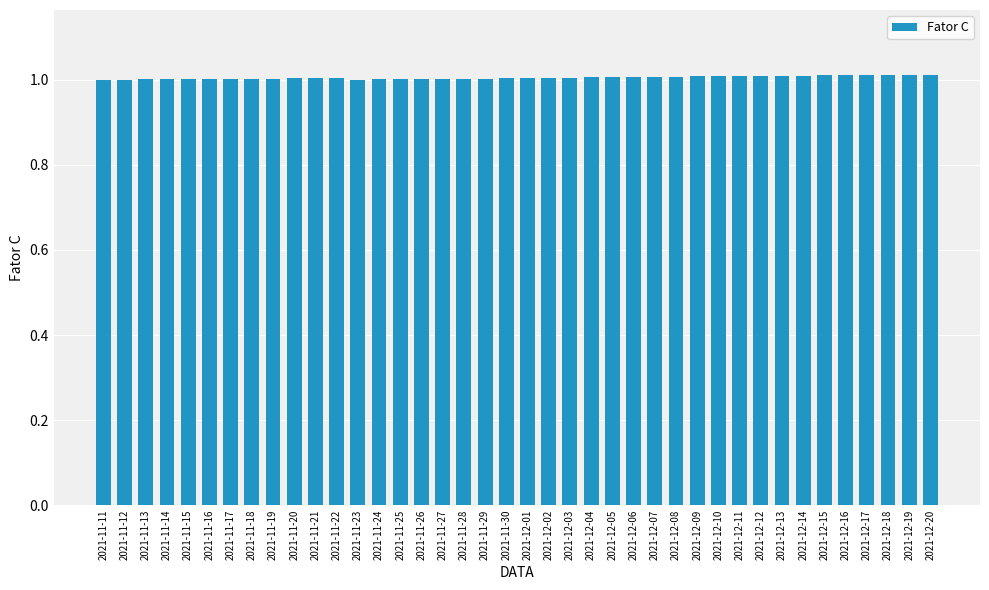

The chart shows a value of 1.0 at 2021-11-26. True or false?

True